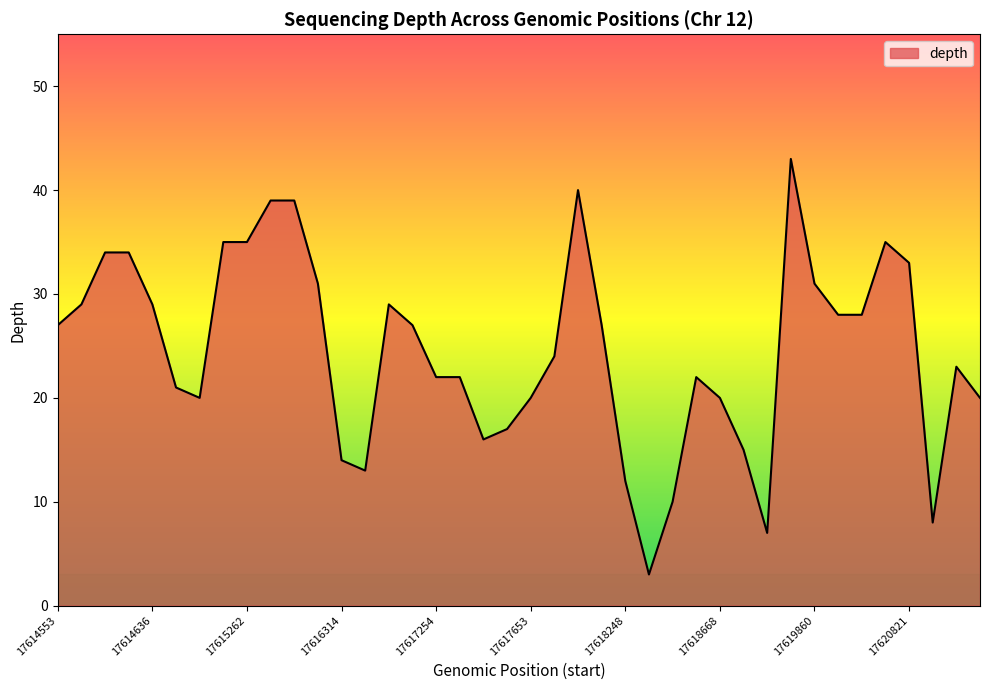

What is the greatest value displayed?

43